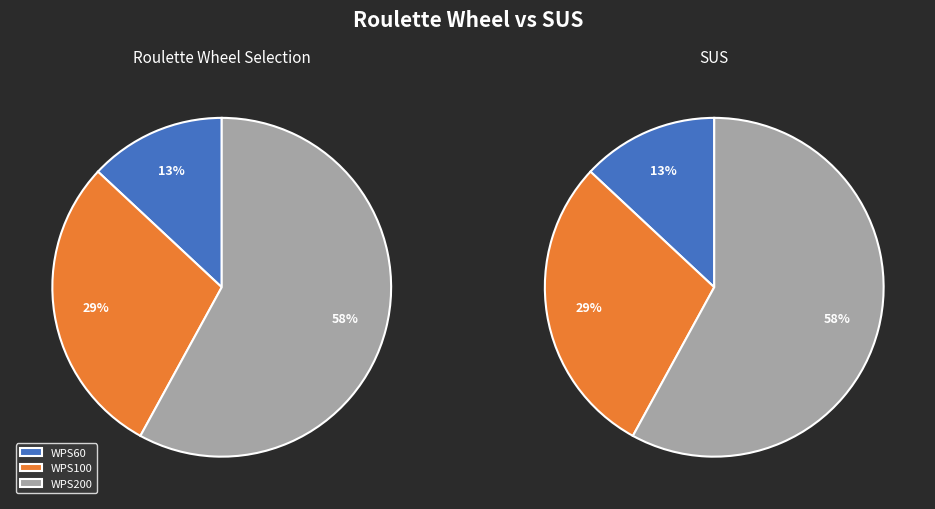

Is it true that WPS100 is 36% of the pie?

False